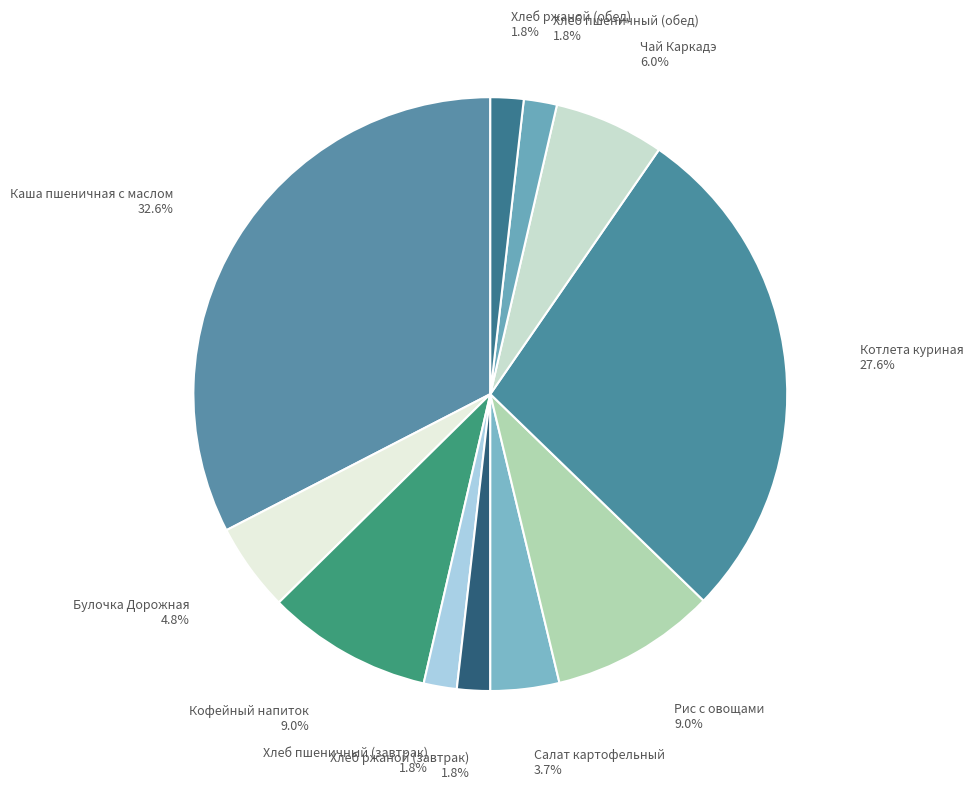

Does Чай Каркадэ represent more than half of the total?

No